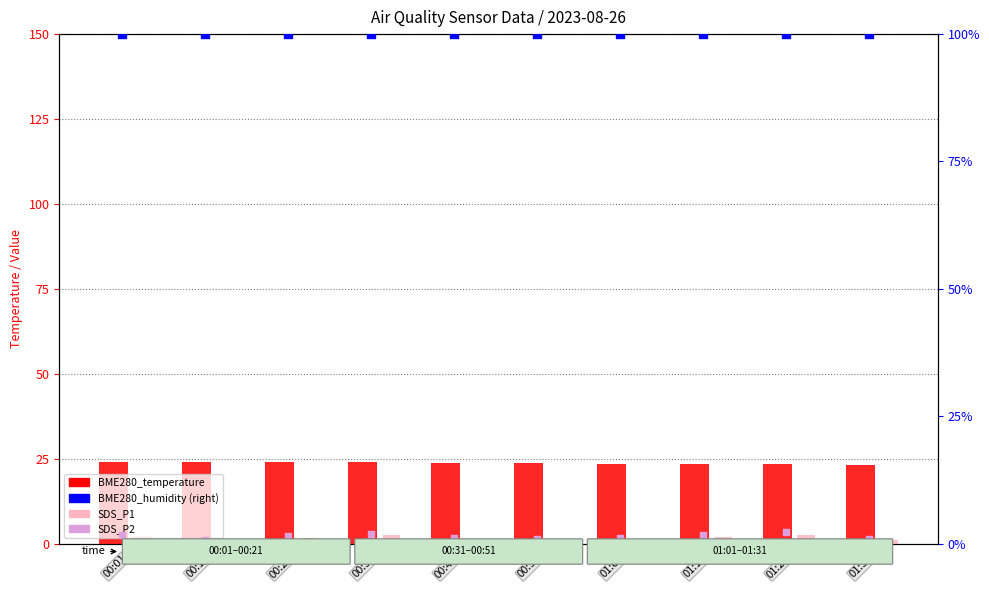

Which series contains the highest Y value?

BME280_humidity